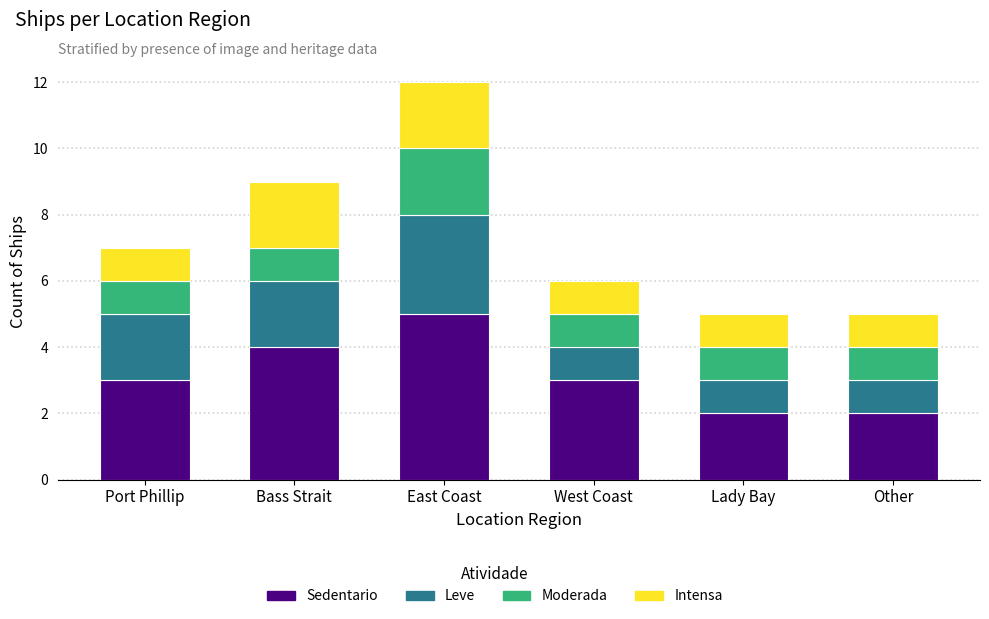

The value of Sedentario at Lady Bay is 0. True or false?

False